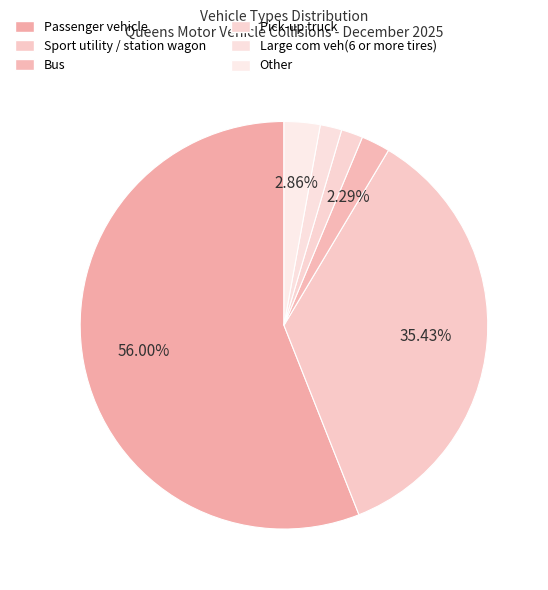

Is Bus the majority of the pie?

No